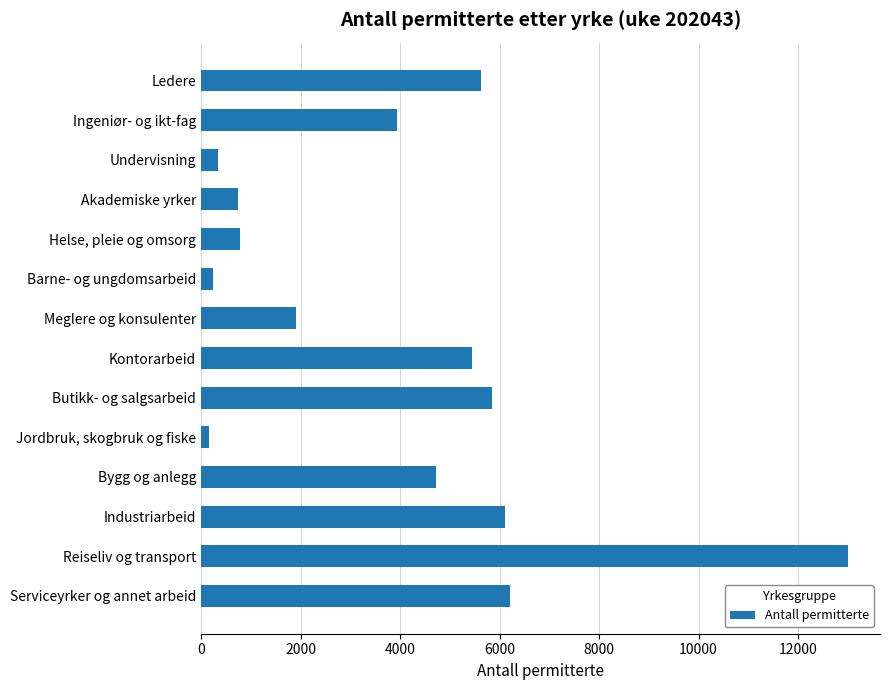

What is the difference between the maximum and minimum values?

12830